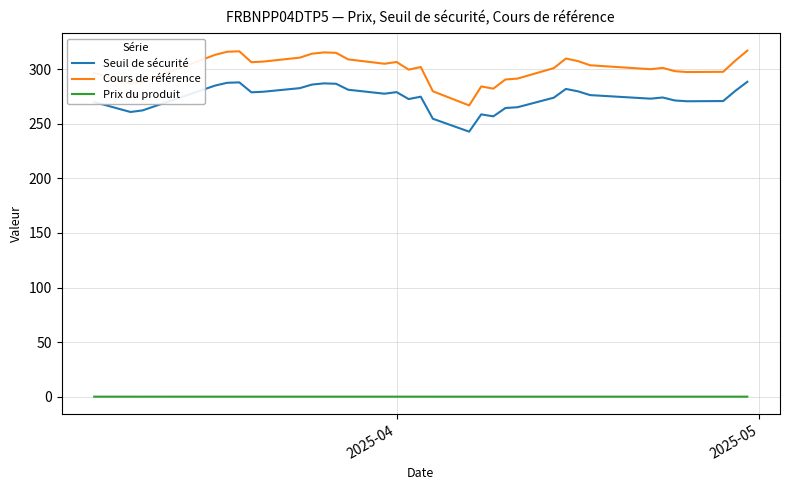

True or false: Seuil de sécurité and Prix du produit intersect in this chart.

False